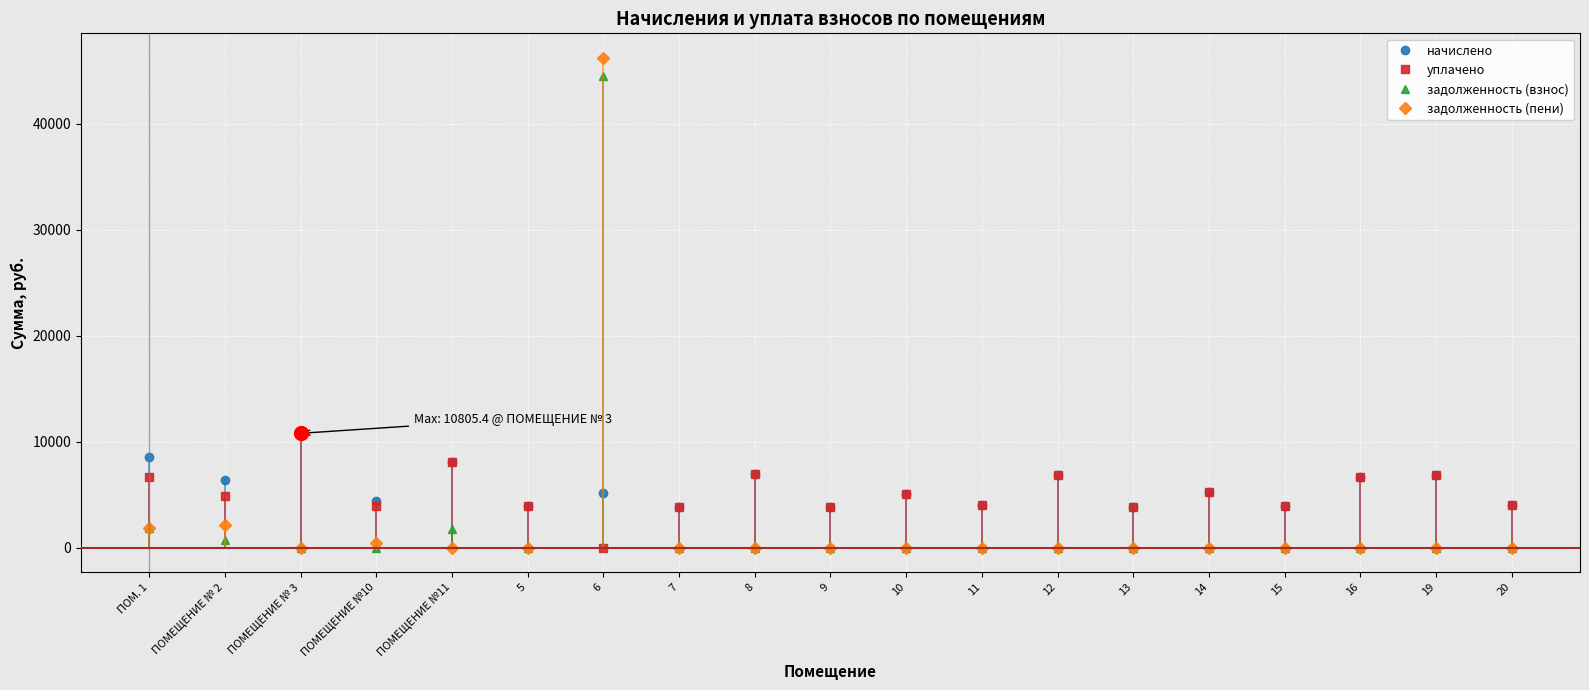

Is the value of уплачено at 16 greater than the value of задолженность (пени) at ПОМЕЩЕНИЕ № 3?

Yes